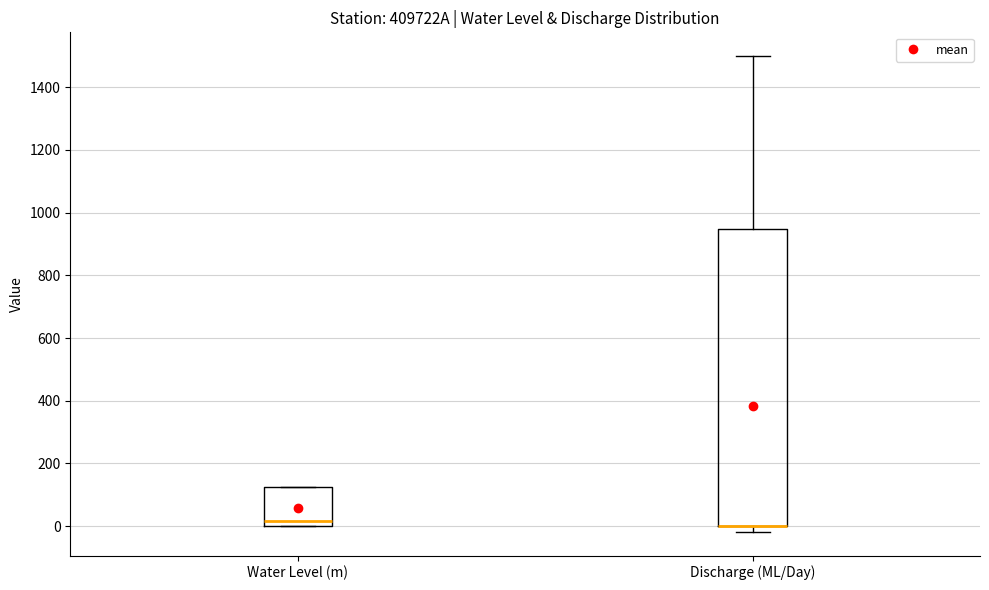

Reading left to right, read every box against the y-axis: the position of its median line, the range the box covers, and the ends of its whiskers. The values are not printed on the chart, so give them approximately, as read against the axis.

Water Level (m): median 20, box 0 to 120, whiskers 0 to 120
Discharge (ML/Day): median 0 (drawn on the box's lower edge), box 0 to 940, whiskers -20 to 1500